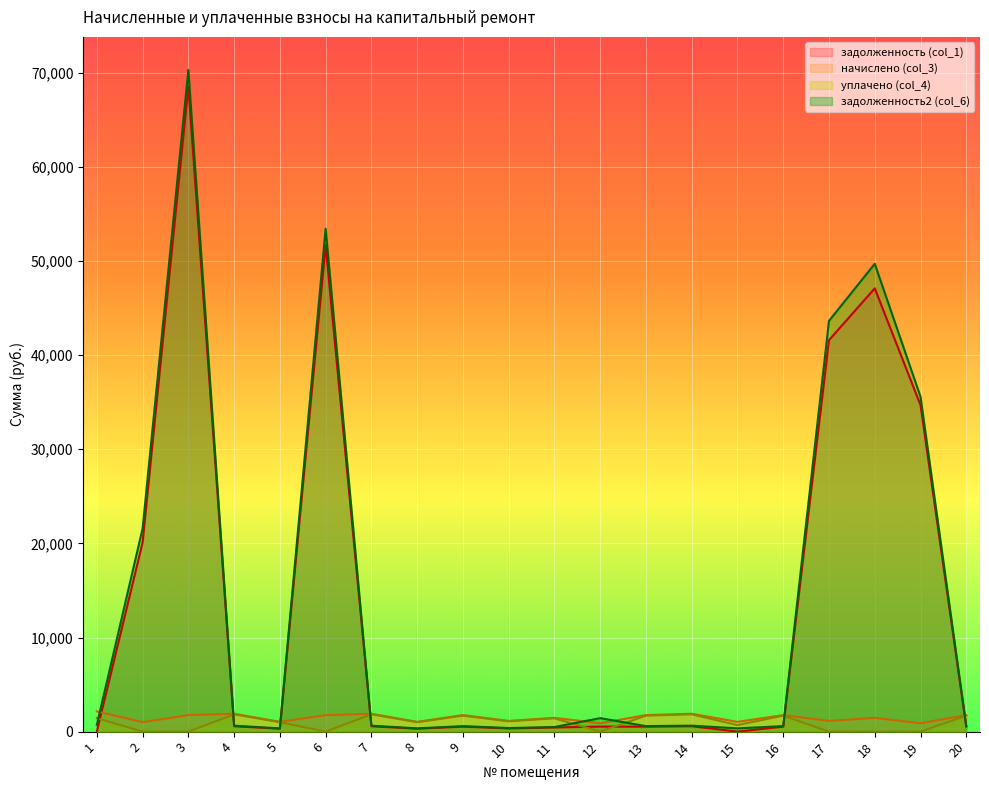

Reading right to left, extract all data points from this chart.

задолженность (col_1): 528.6	34697.2	47099.2	41595.6	527.7	0.0	570.7	528.6	534.2	439.9	341.8	527.7	312.0	570.7	51682.4	312.0	570.7	68545.8	20100.7	0.0
начислено (col_3): 1759.1	888.9	1463.9	1137.5	1756.0	1038.1	1899.0	1759.1	888.9	1463.9	1137.5	1756.0	1038.1	1899.0	1749.8	1038.1	1899.0	1756.0	1003.9	2153.8
уплачено (col_4): 1701.4	0.0	0.0	0.0	1698.4	692.0	1836.7	1701.4	0.0	1415.8	1100.2	1698.4	1004.0	1836.7	0.0	1004.0	1836.7	0.0	0.0	1435.9
задолженность2 (col_6): 586.4	35586.1	49709.5	43645.0	585.3	347.1	633.0	586.4	1433.6	488.0	379.2	585.3	346.0	633.0	53432.2	346.0	633.0	70301.8	21573.9	718.0